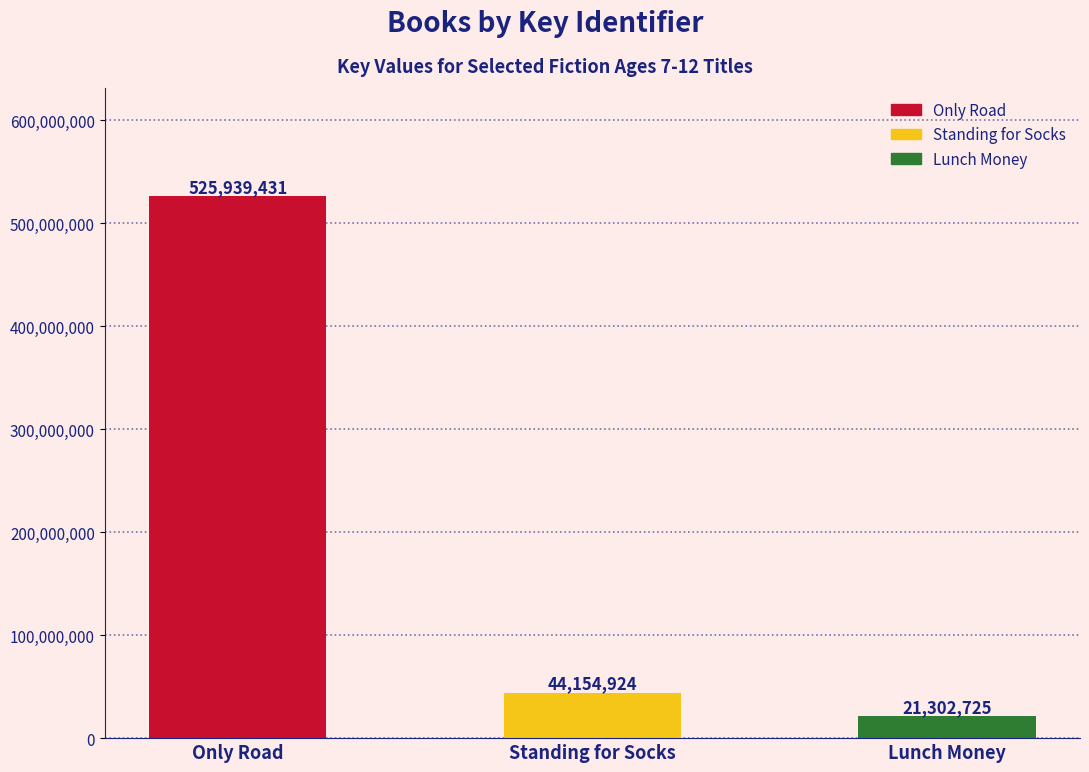

What is the greatest value displayed?

525939431